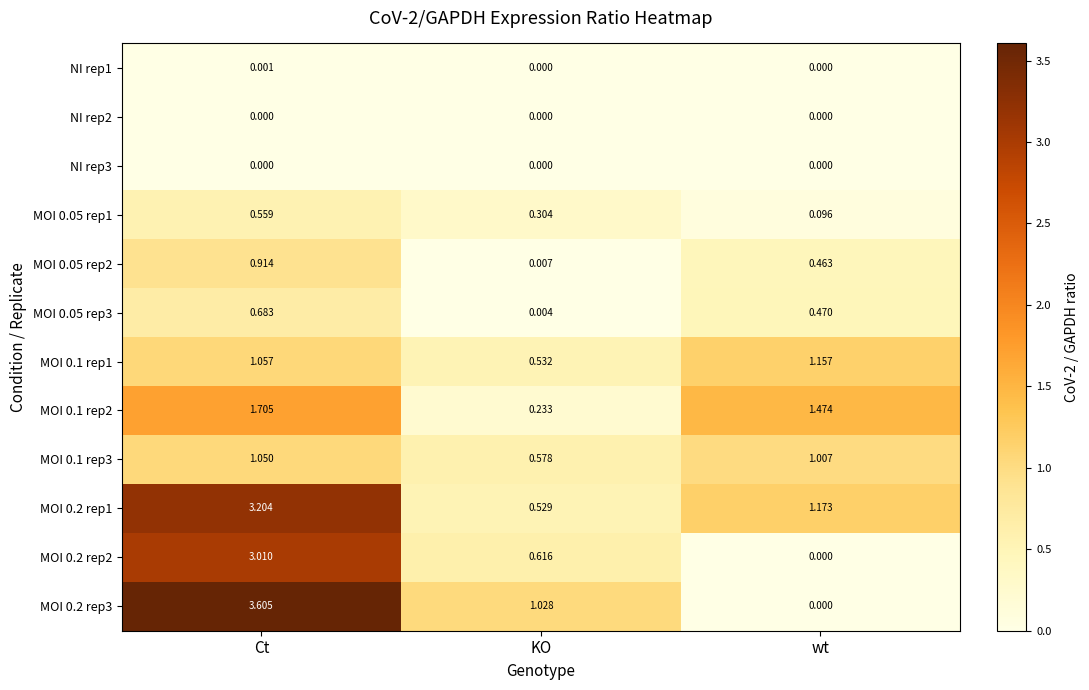

Where is MOI 0.2 rep3 nearest to the value 1?

KO